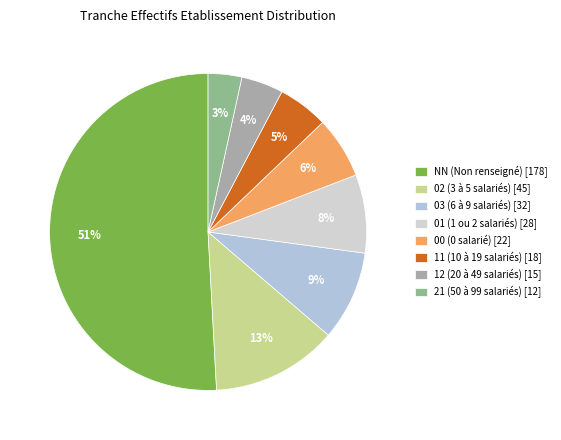

How many segments does this pie chart have?

8